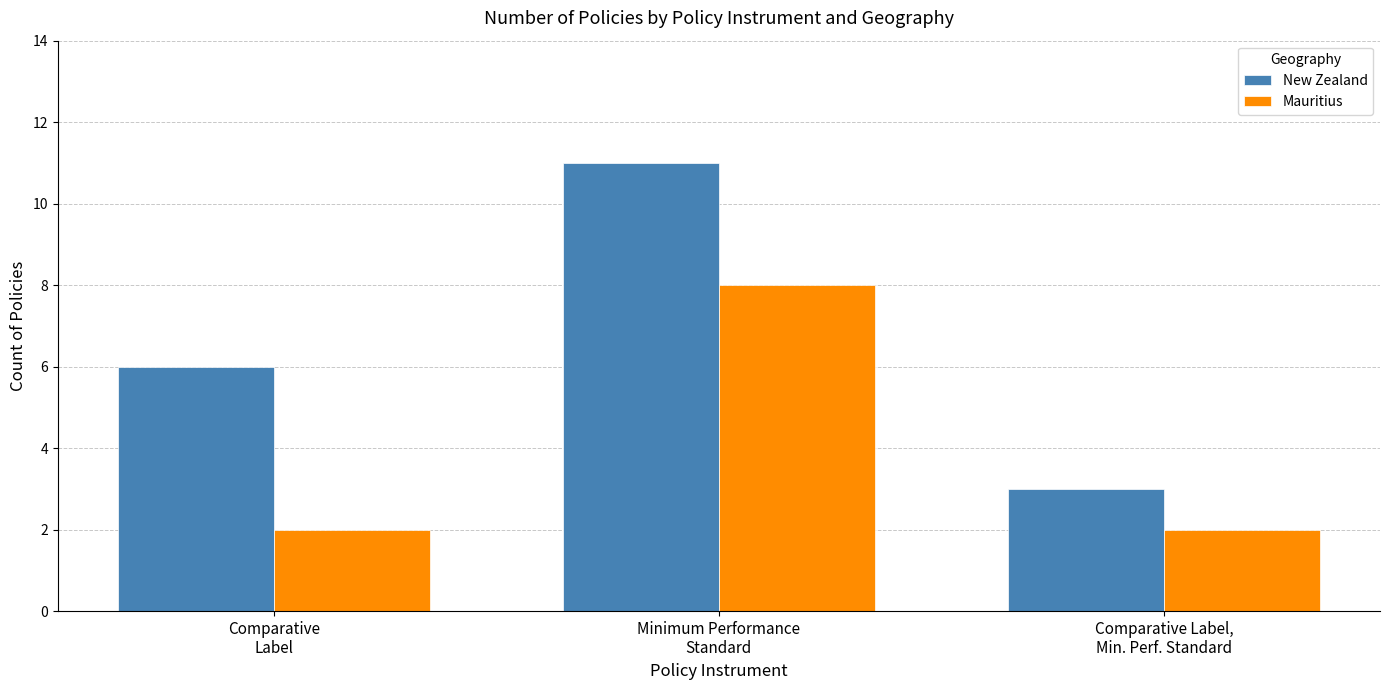

Count the Mauritius values in the range 2 to 8.

3